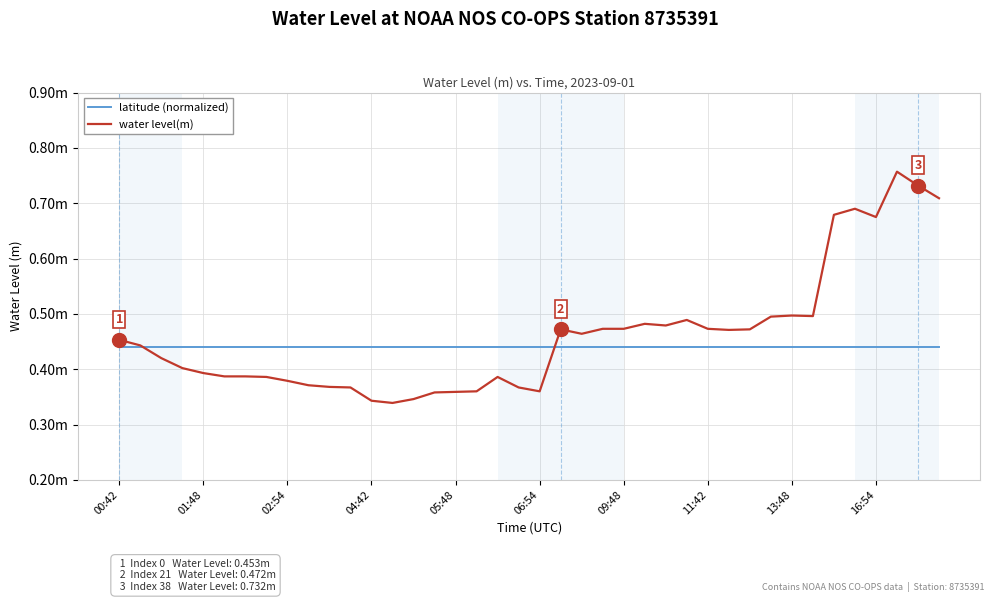

Does the chart have visible grid lines?

Yes